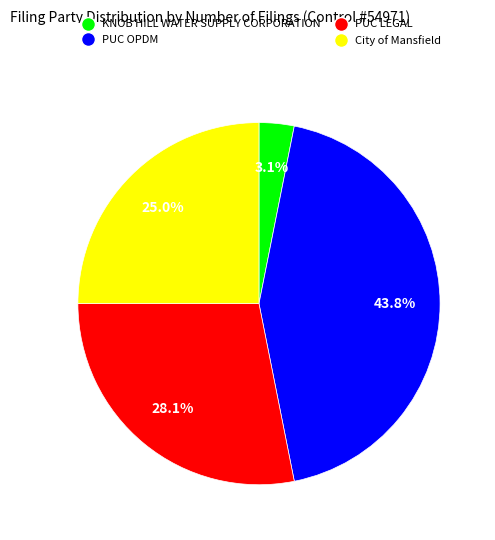

How many slices are in this pie chart?

4